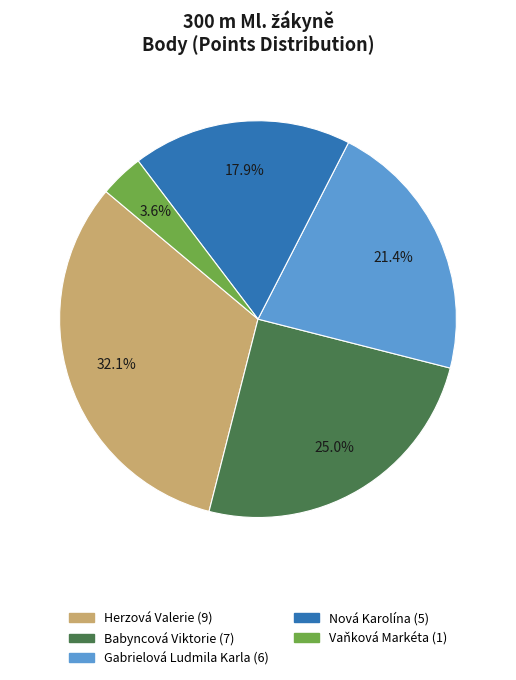

To the nearest percent, what is the average slice percentage?

20%